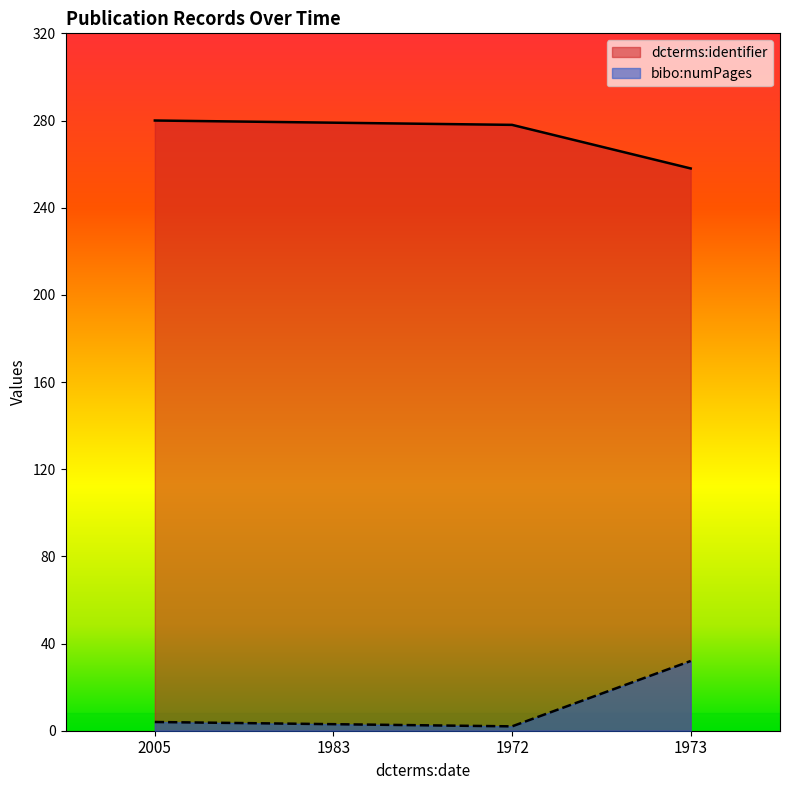

At which label does dcterms:identifier first exceed 279?

2005